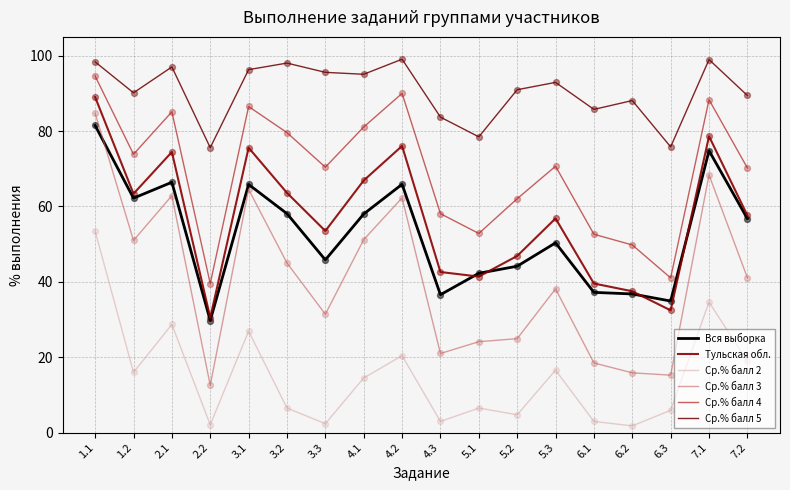

At how many categories does at least one series exceed 23?

18